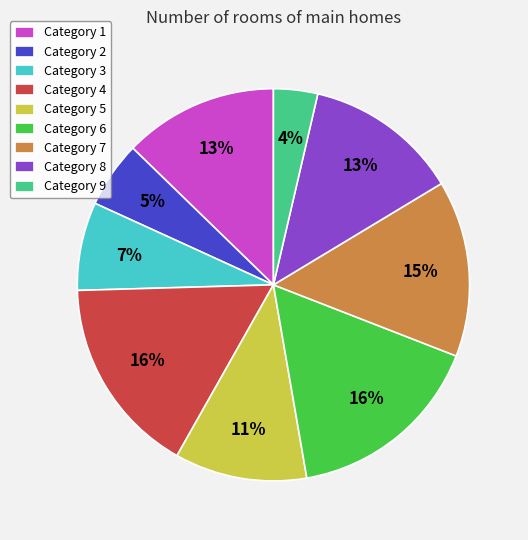

Between Category 7 and Category 3, which is larger?

Category 7